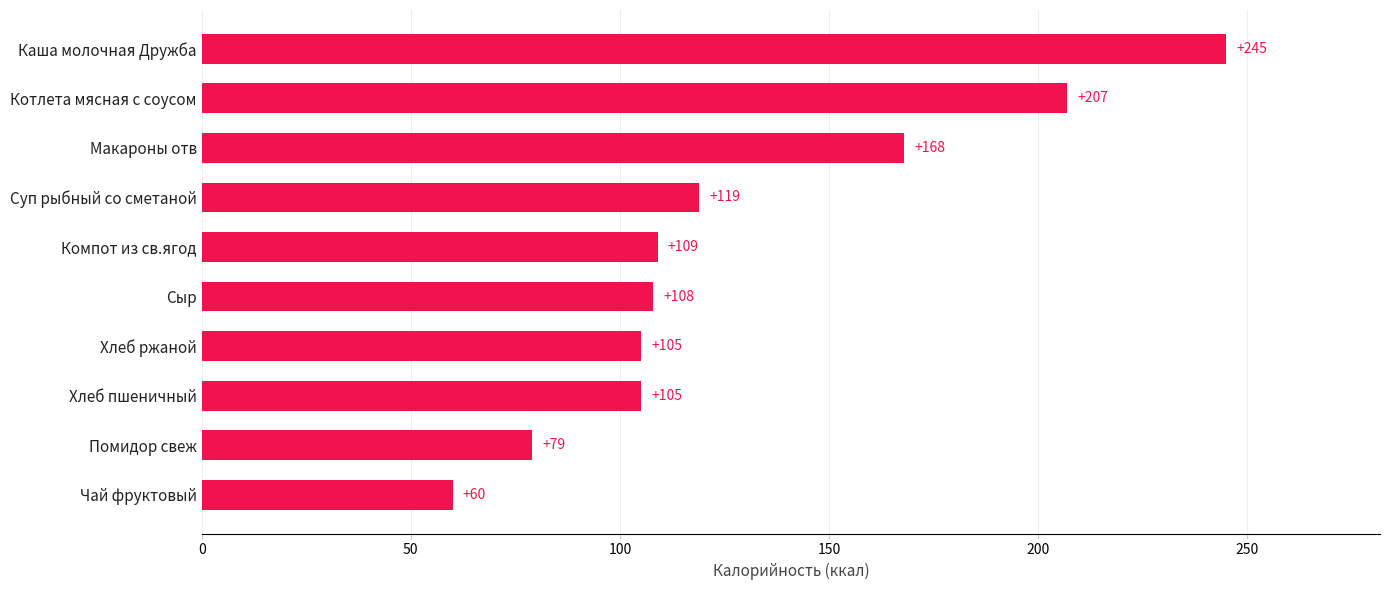

Where is the data nearest to the value 152?

Макароны отв